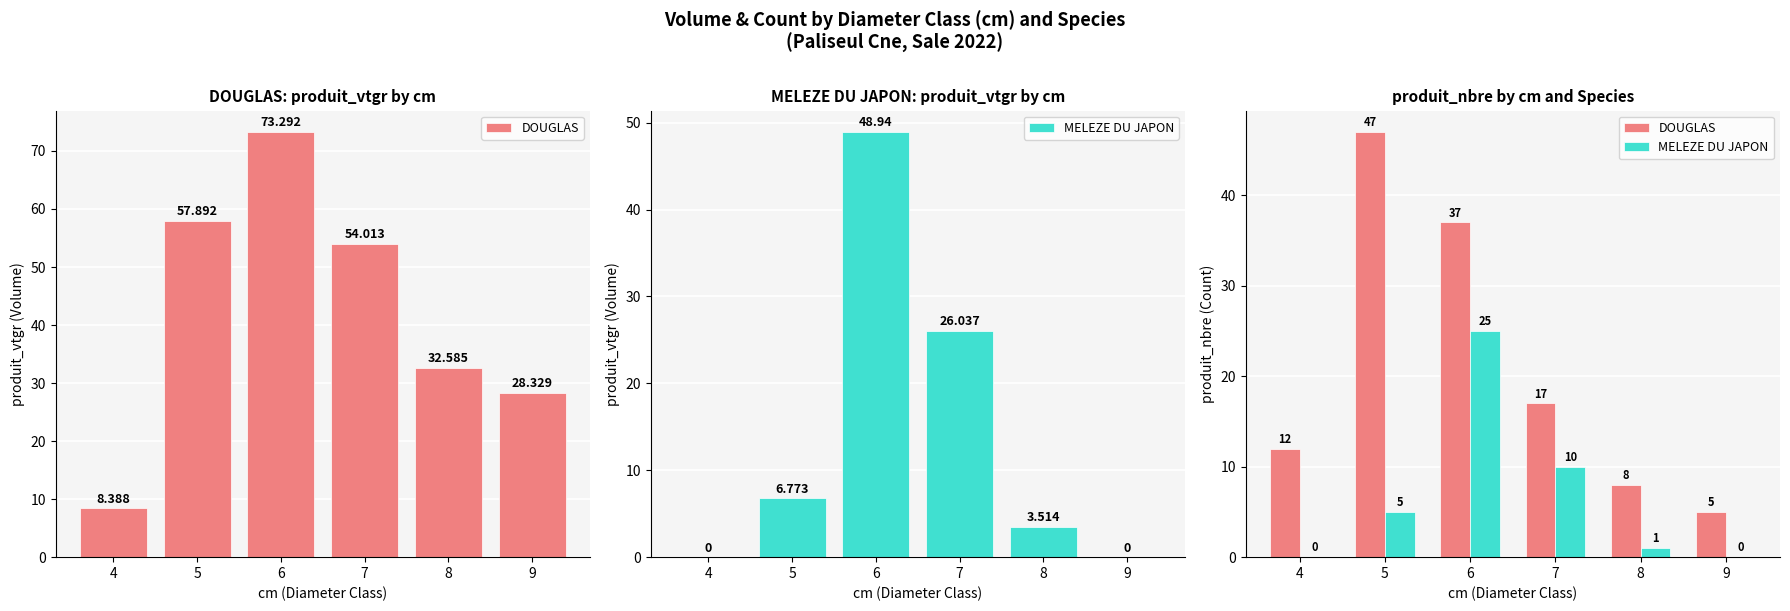

Does the chart contain stacked bars?

No